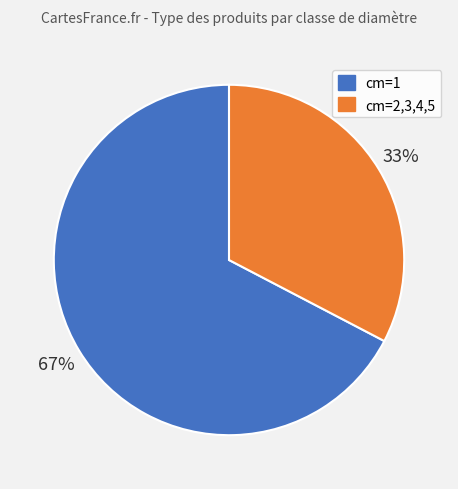

What is the majority slice?

cm=1